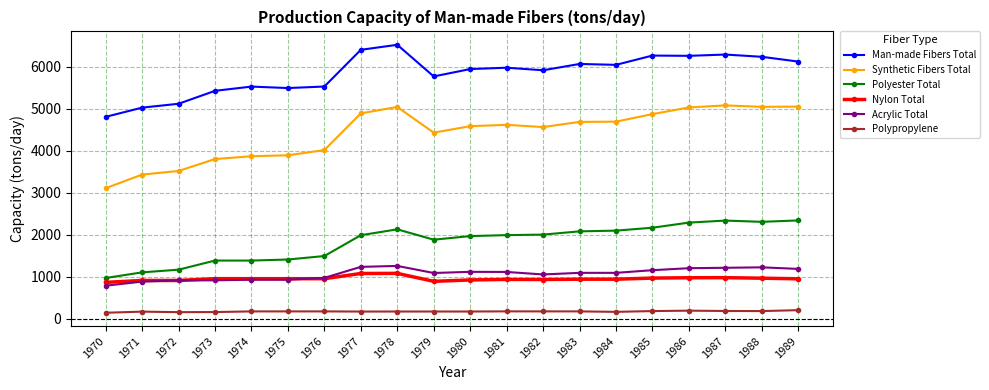

What is the difference between the second highest and second lowest values in the Nylon Total series?

187.2